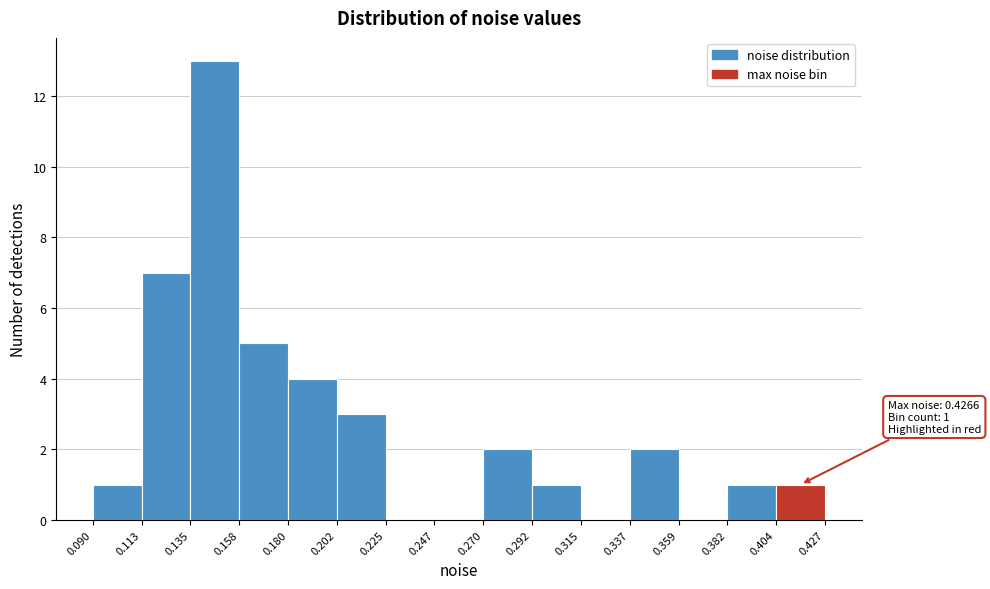

Over which range of the x-axis is the bar tallest?

0.135 to 0.158